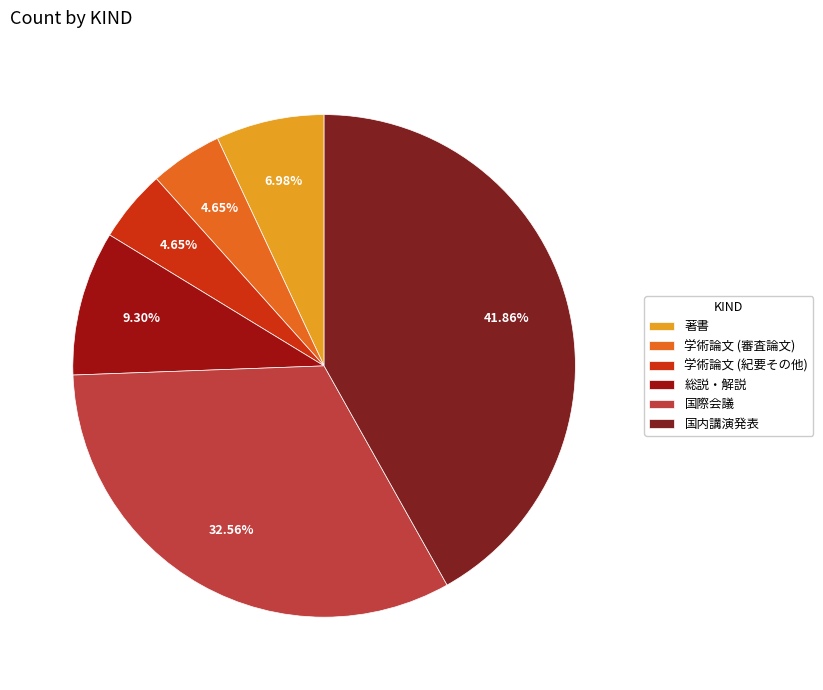

How many segments does this pie chart have?

6